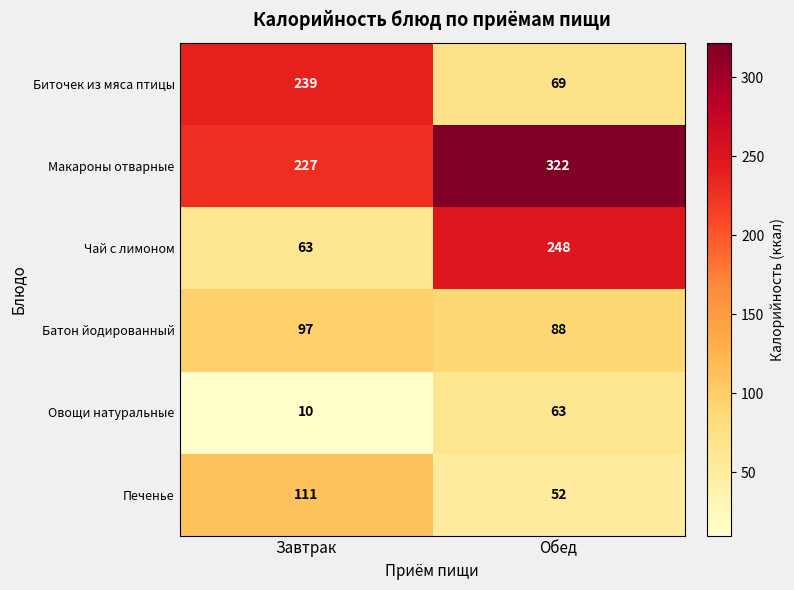

At which category is the sum across all series the highest?

Обед